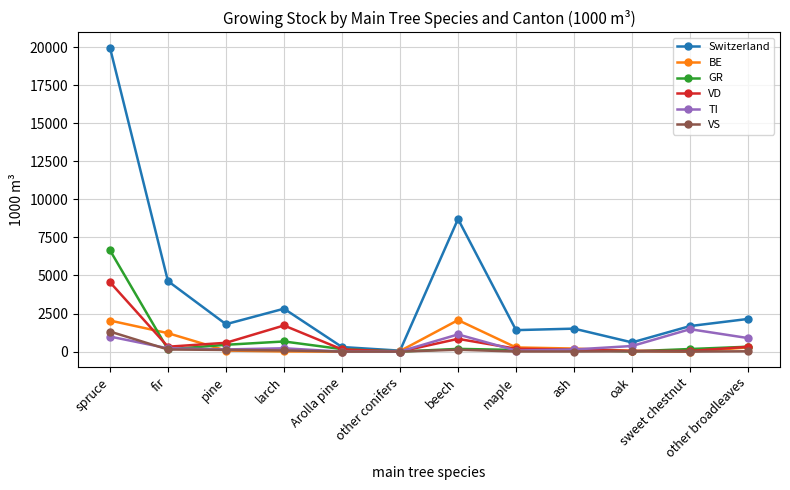

What value does the VD series have at Arolla pine?

143